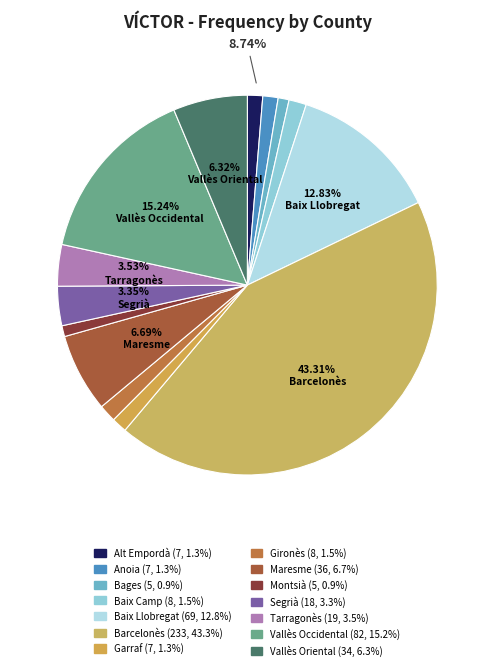

Is it true that Anoia is 1% of the pie?

True